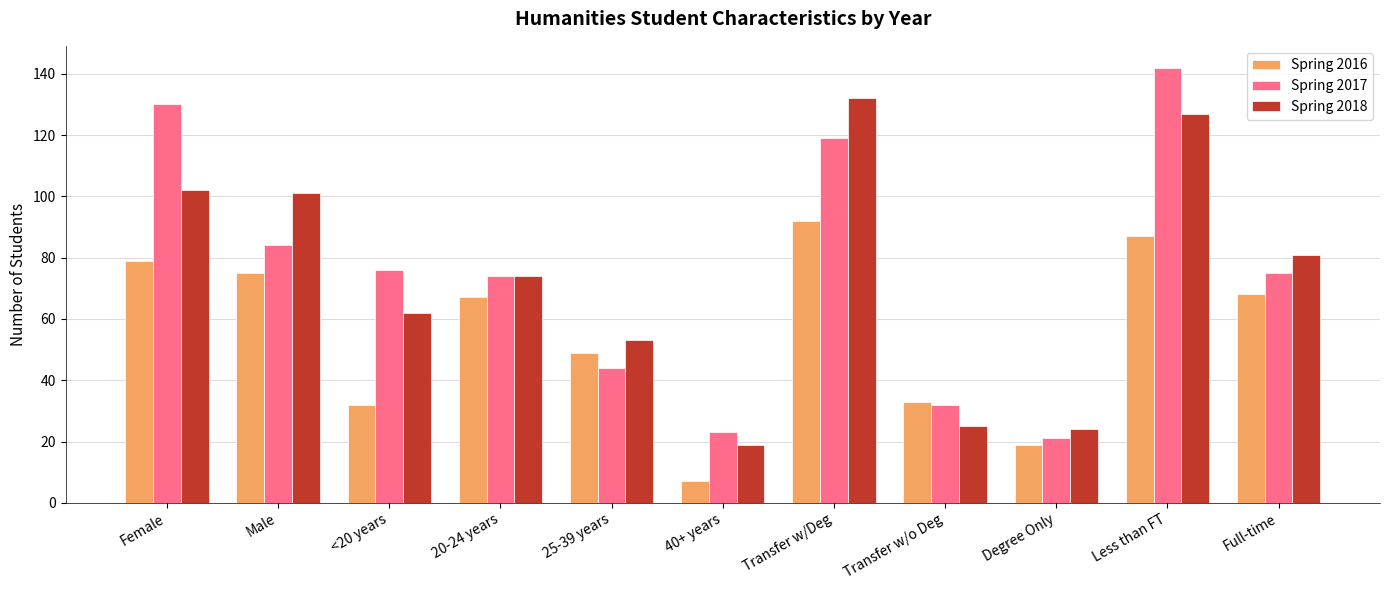

Is it true that Spring 2018 equals 127 at Less than FT?

True